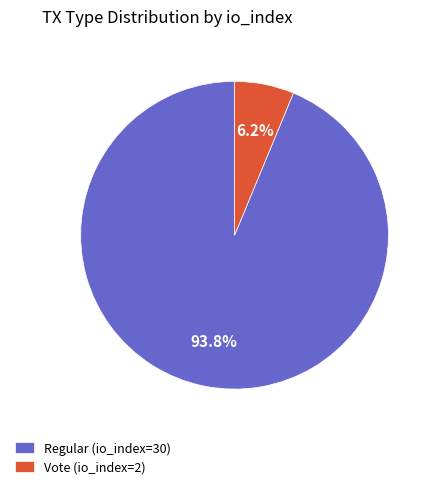

How many slices are in this pie chart?

2